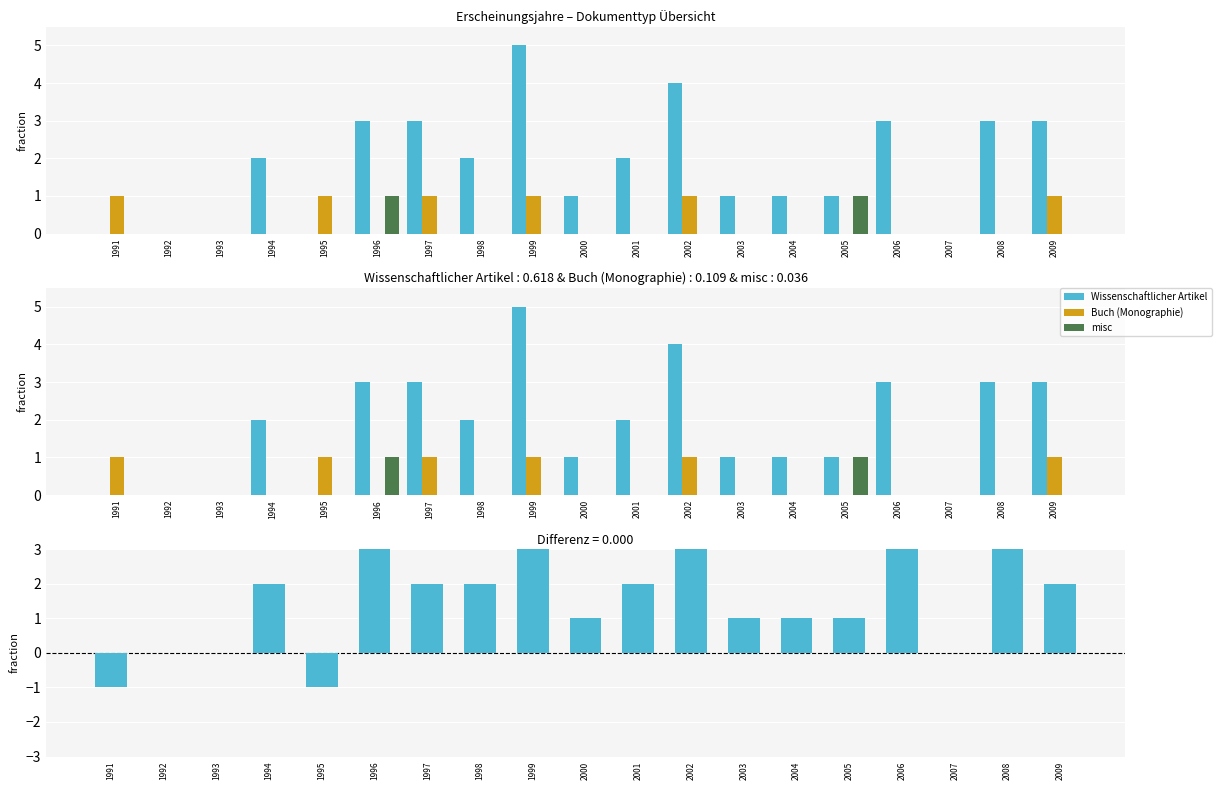

Rank the series by their maximum value, from lowest to highest.

Buch (Monographie), misc, Wissenschaftlicher Artikel